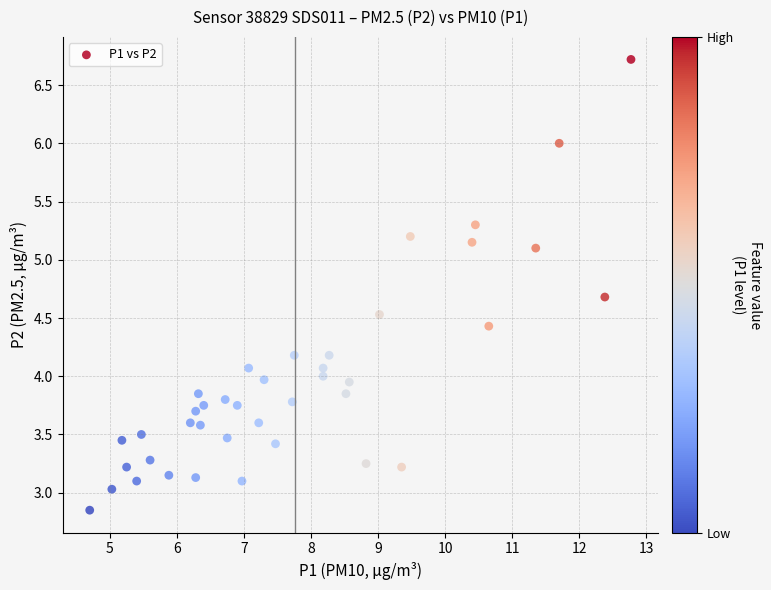

What is the range of X values (max minus min)?

8.1